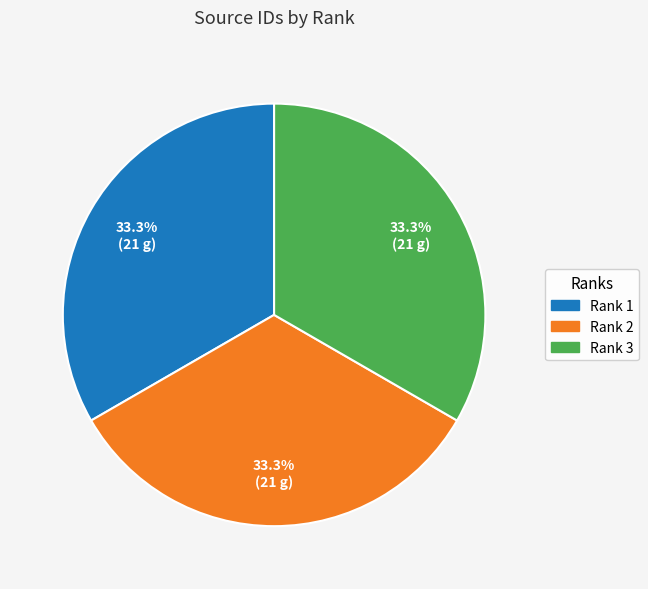

What percentage is NOT represented by Rank 3?

66.7%